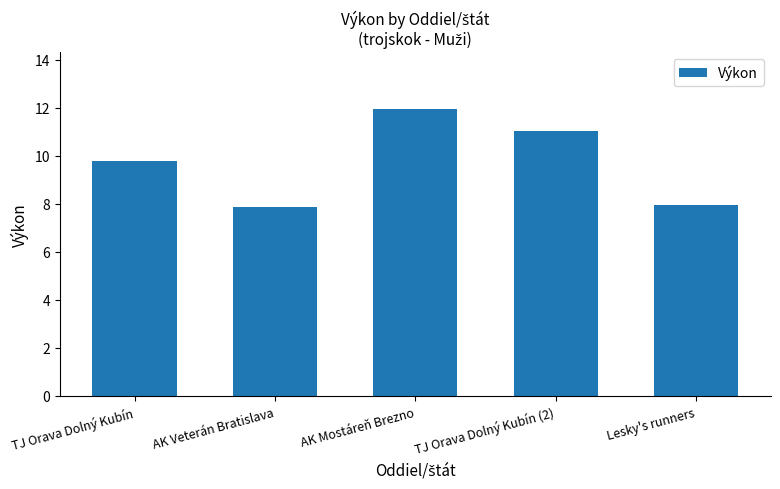

What is the sum of all values?

48.6